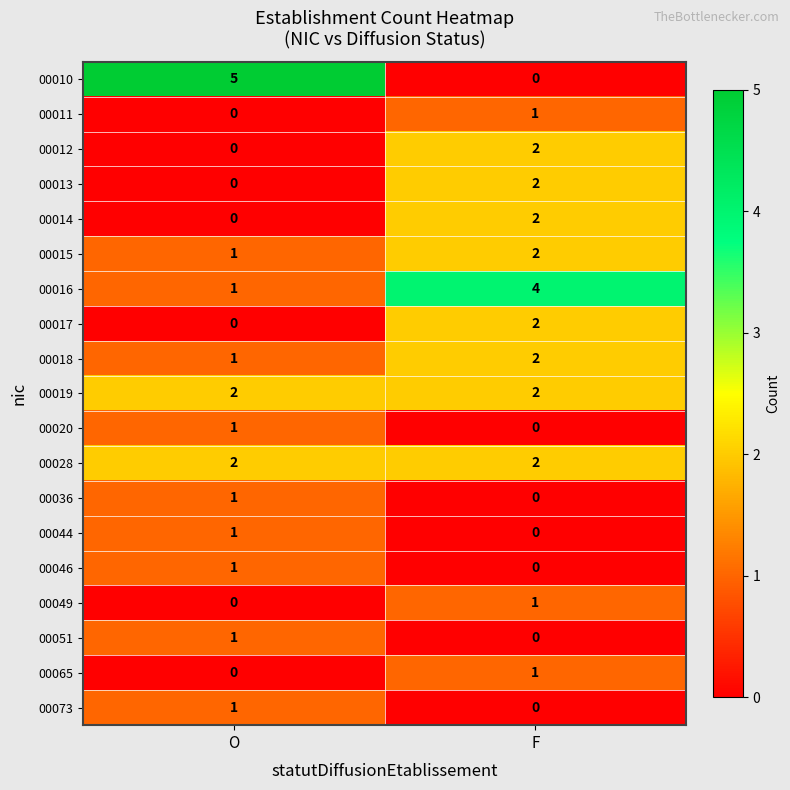

What is the sum of all 00019 values?

4